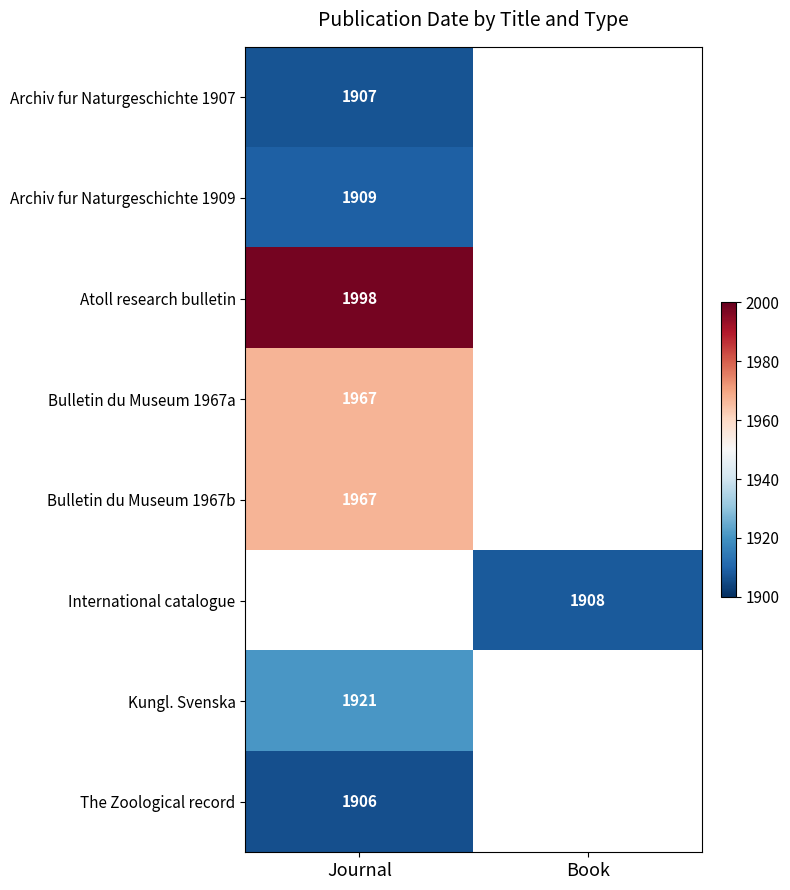

Which has a higher value, Book or Journal?

Journal